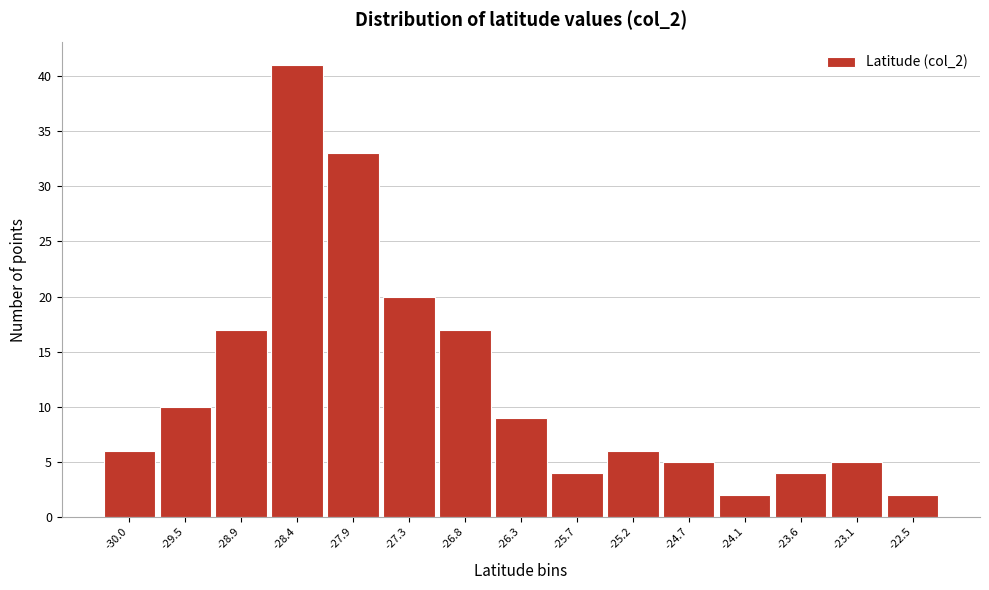

Reading left to right, what are all the values shown in this chart?

6	10	17	41	33	20	17	9	4	6	5	2	4	5	2